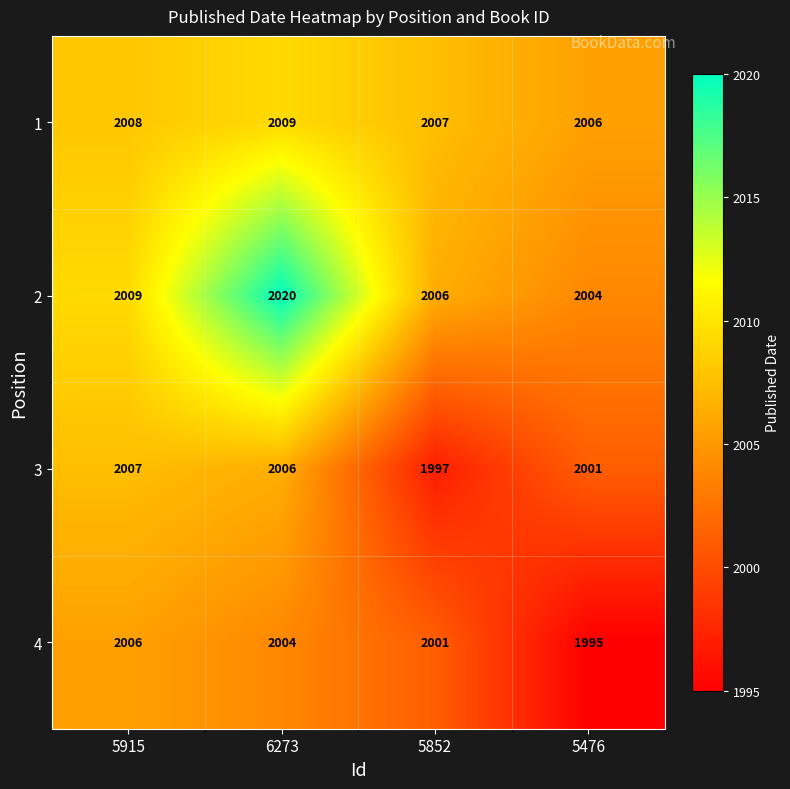

How many 1 values are between 2007 and 2009?

3